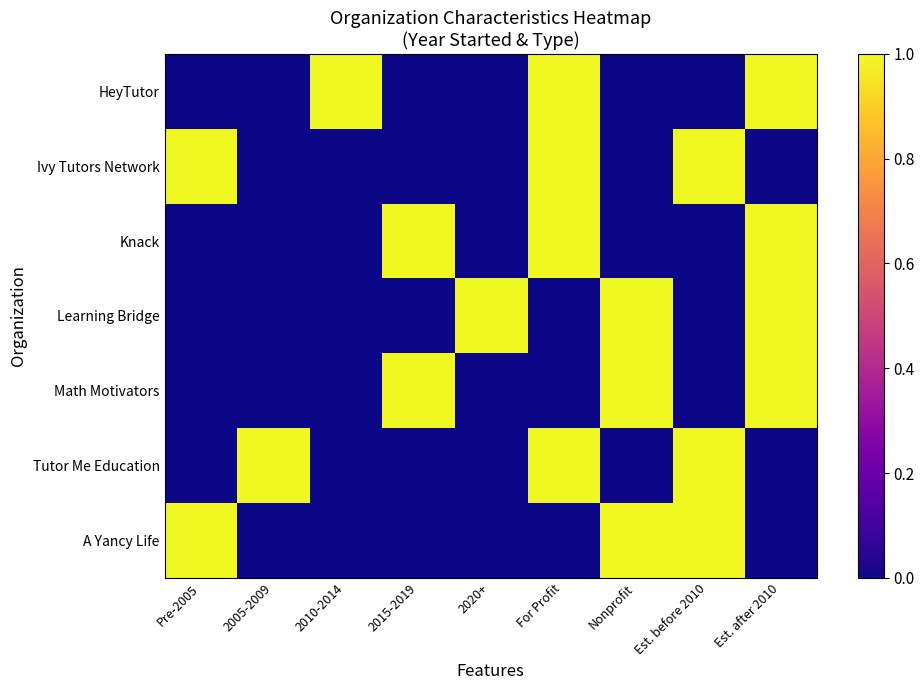

At 2015-2019, list the series in order from smallest to largest.

HeyTutor, Ivy Tutors Network, Learning Bridge, Tutor Me Education, A Yancy Life, Knack, Math Motivators